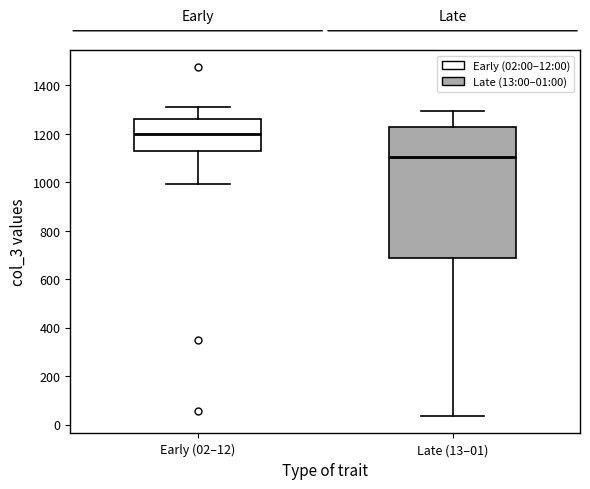

Where does the median line of the box for Late (13–01) sit on the y-axis? The values are not printed on the chart, so give them approximately, as read against the axis.

1100